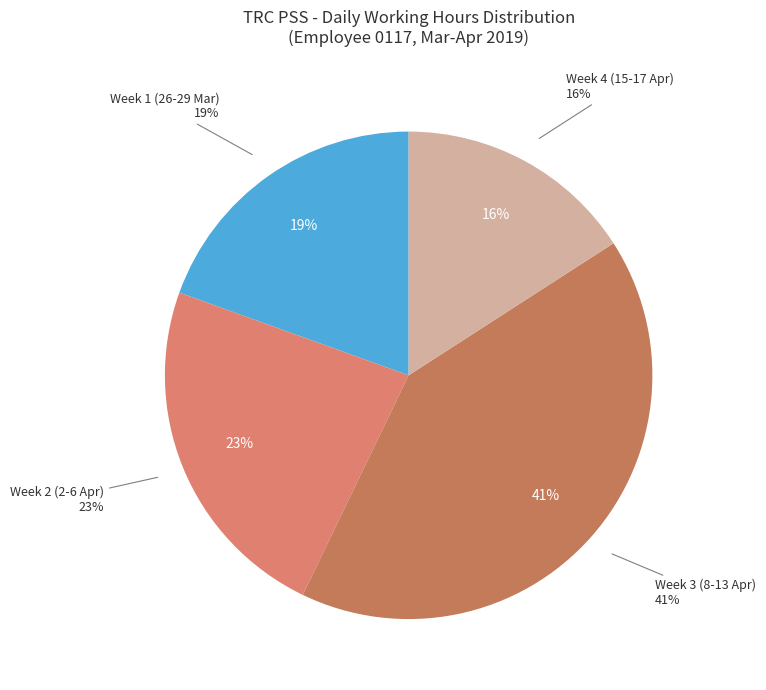

Is there any slice that represents more than half of the pie?

No